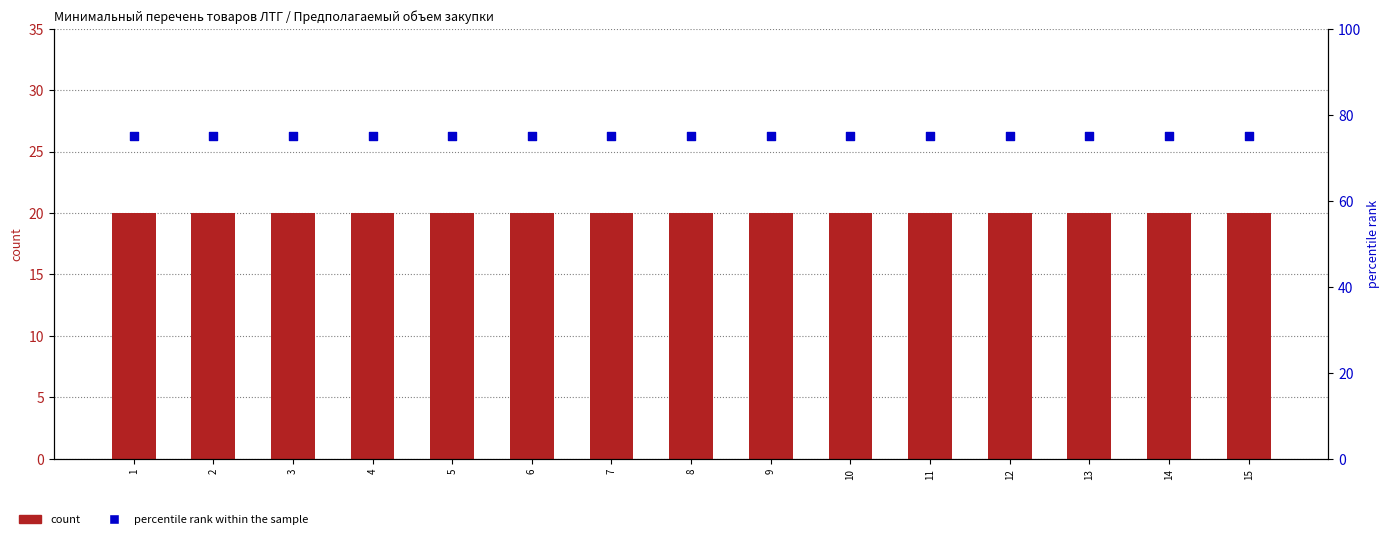

Is the value of count at 3 greater than the value of percentile rank within the sample at 12?

No